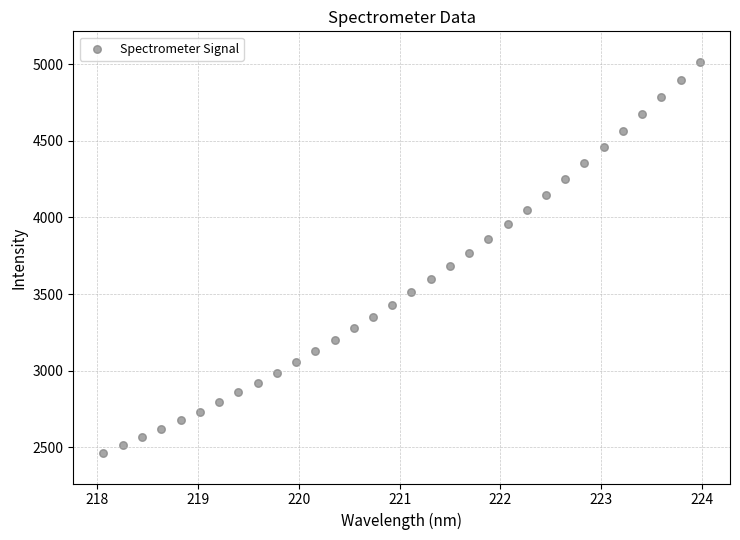

What is the range of Y values (max minus min)?

2553.7